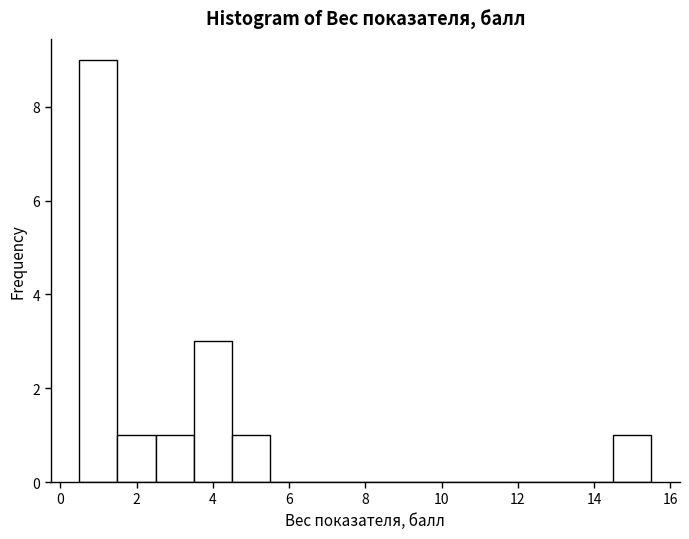

Reading left to right, list every bar in this chart as the range it spans on the x-axis followed by its height. Neither the bar edges nor the heights are printed on the chart, so give them approximately, as read against the axes.

0.5 to 1.5: 9
1.5 to 2.5: 1
2.5 to 3.5: 1
3.5 to 4.5: 3
4.5 to 5.5: 1
5.5 to 6.5: 0
6.5 to 7.5: 0
7.5 to 8.5: 0
8.5 to 9.5: 0
9.5 to 10.5: 0
10.5 to 11.5: 0
11.5 to 12.5: 0
12.5 to 13.5: 0
13.5 to 14.5: 0
14.5 to 15.5: 1